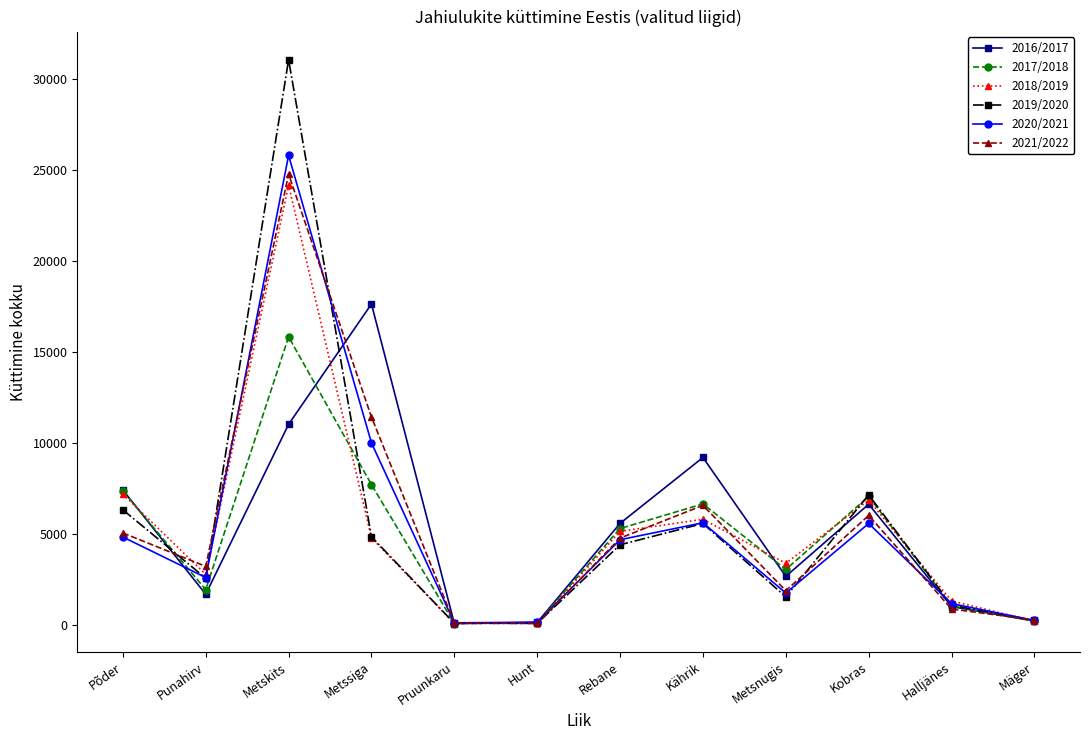

The 2017/2018 series shows 3106 at Metssiga. True or false?

False